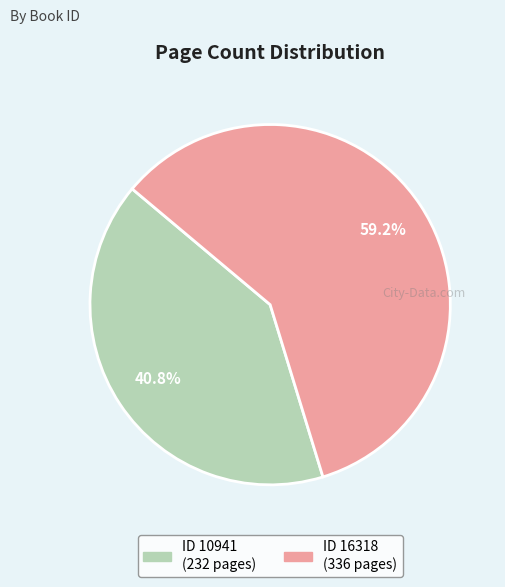

Is there any slice that represents more than half of the pie?

Yes